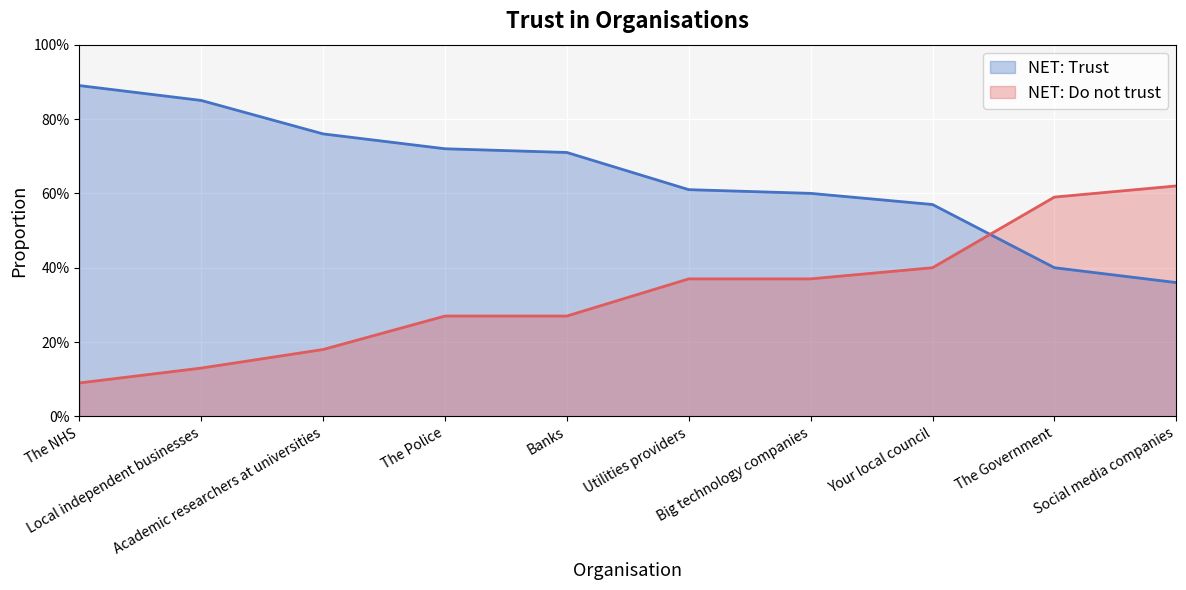

What is the sum of all NET: Do not trust values?

3.3